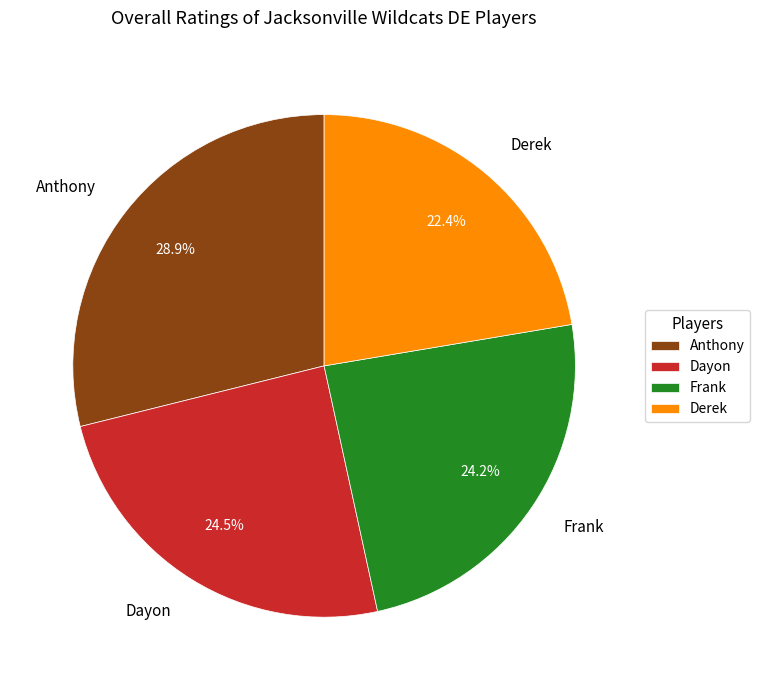

Is it true that Dayon is 11% of the pie?

False